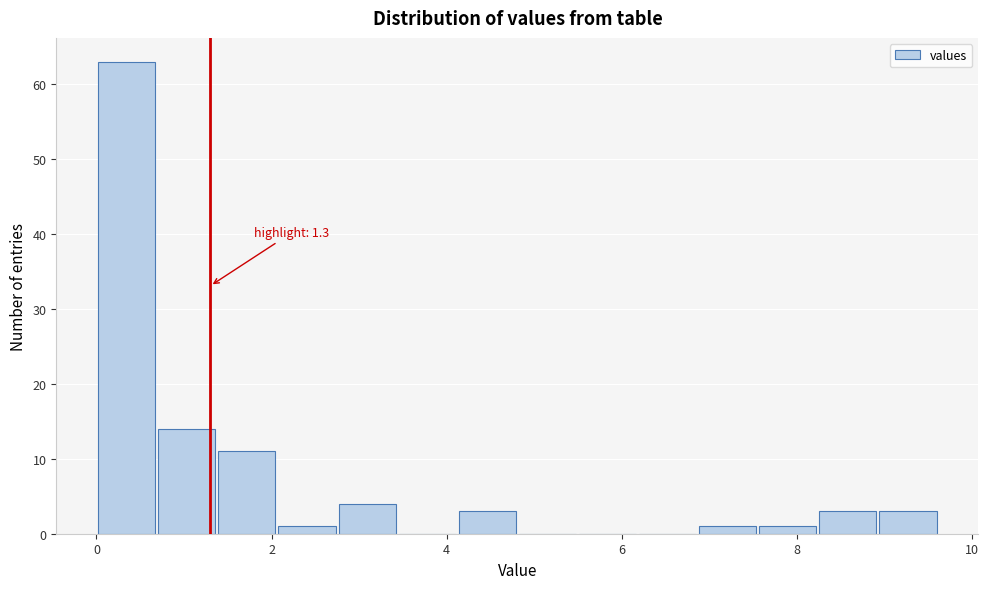

Read against the x-axis, roughly where is the centre of the tallest bar?

0.4